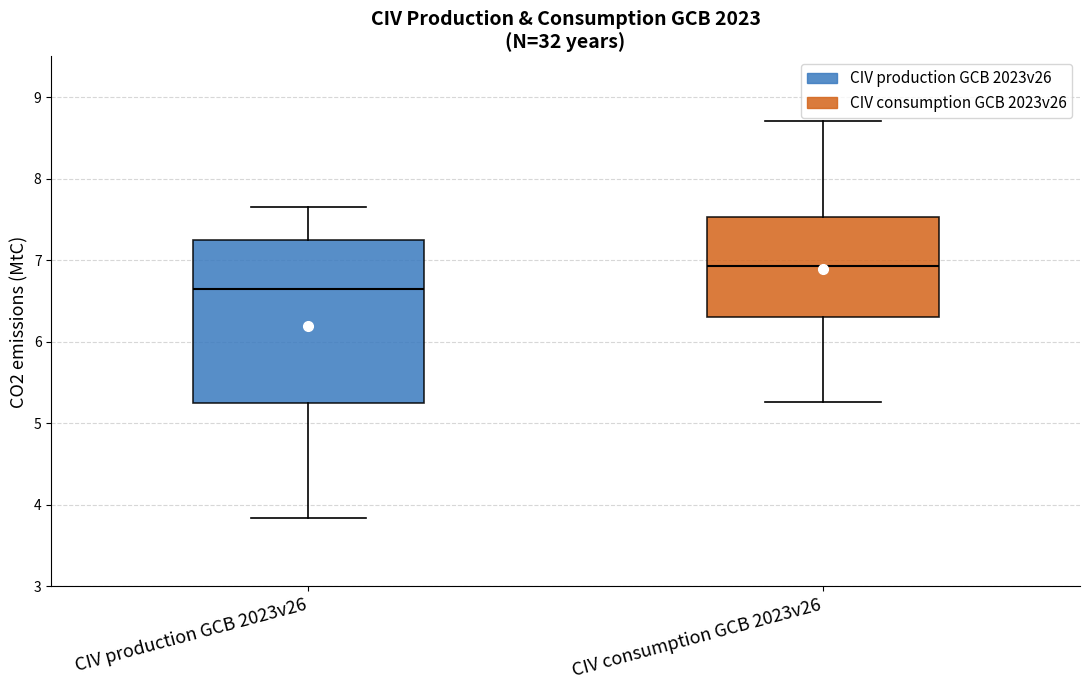

Which box is the tallest, from its lower edge to its upper edge?

CIV production GCB 2023v26